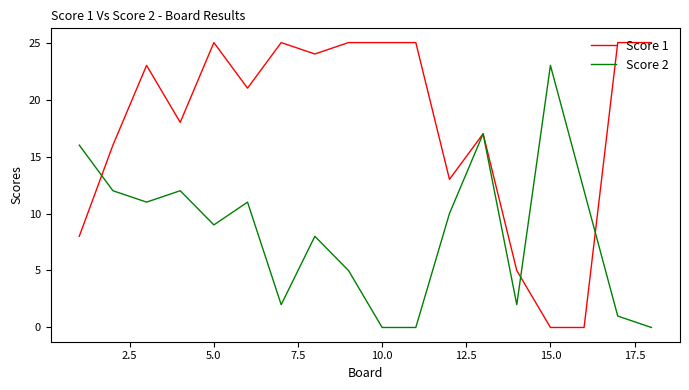

What is the sum of all Score 1 values?

320